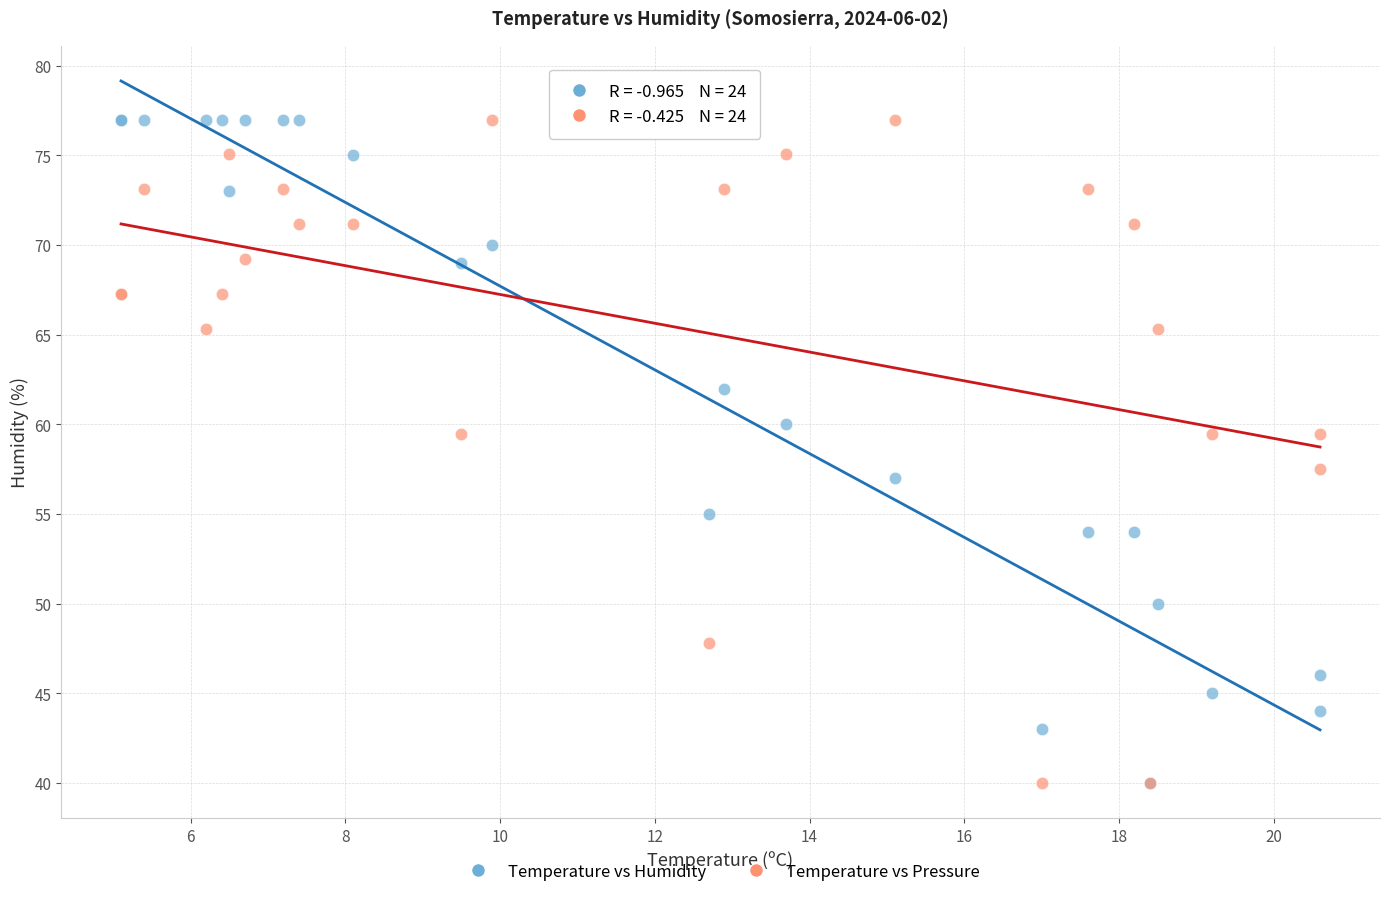

Across all series, what Y value is closest to 58?

57.5